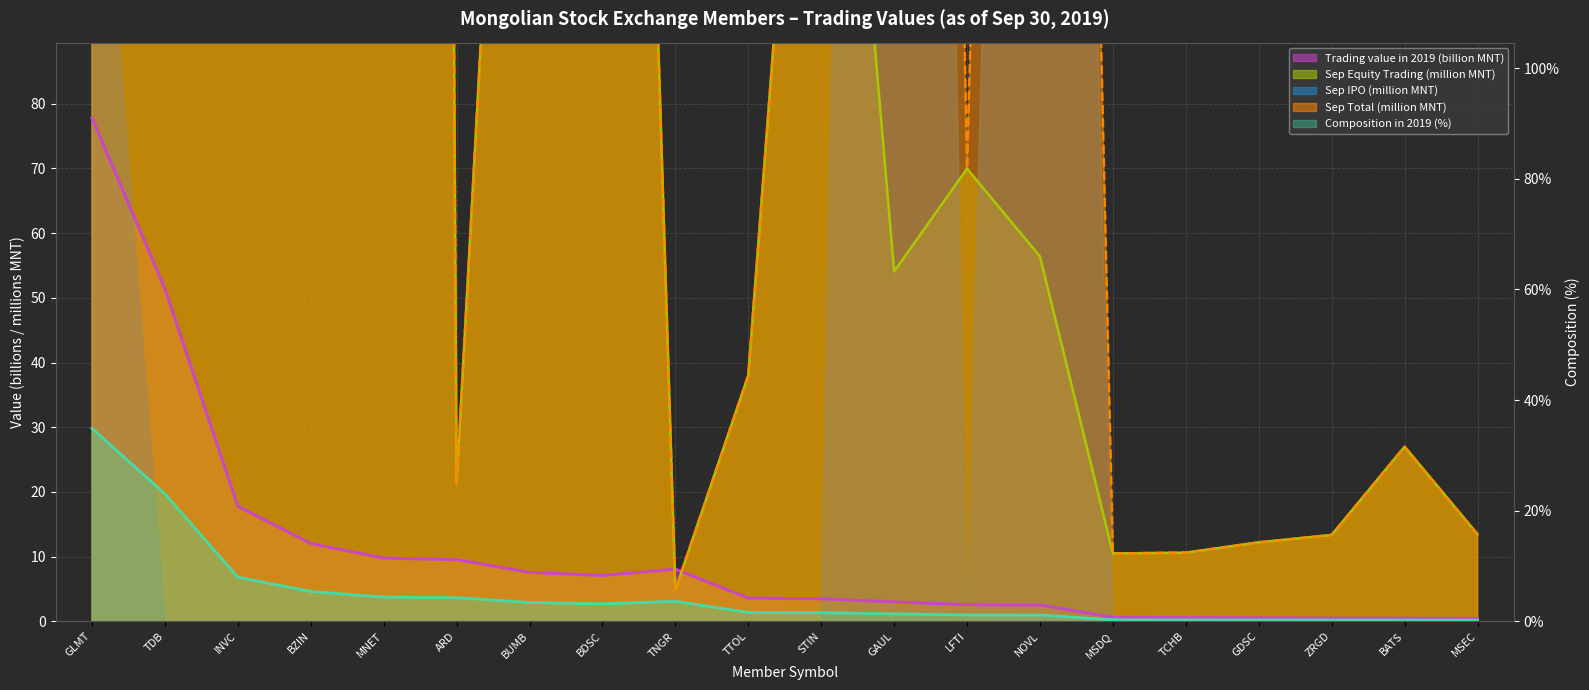

True or false: Composition (%) and Sep Total (MNT) intersect in this chart.

False